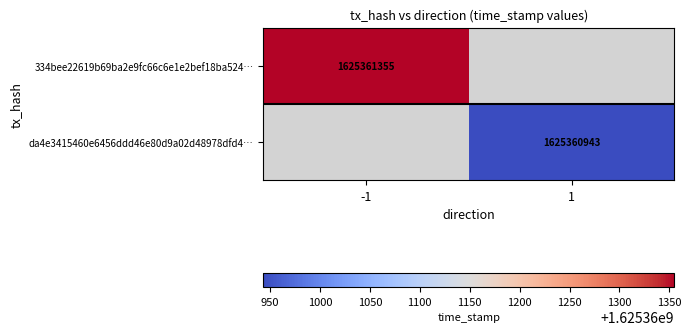

What is the difference between the 334bee22619b69ba2e9fc66c6e1e2bef18ba524 values at time_stamp and direction?

1625361356